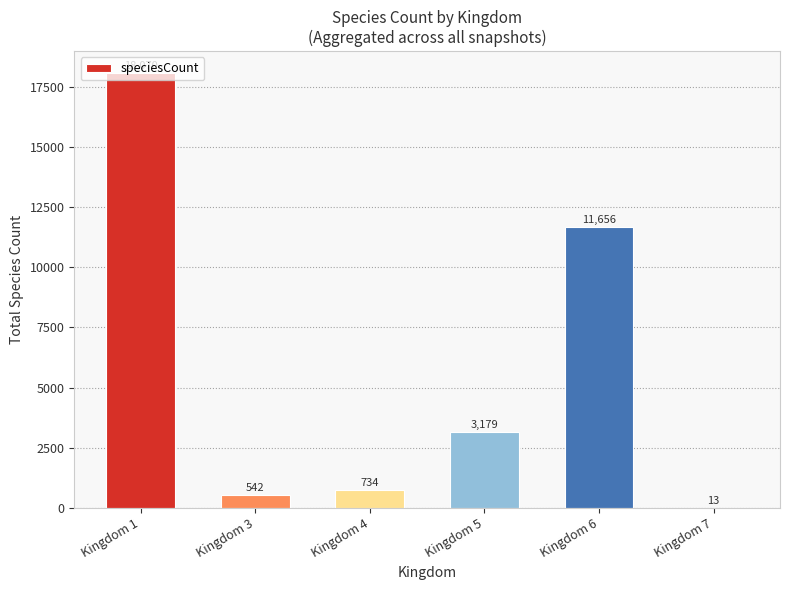

What is the ratio of the value at Kingdom 1 to the value at Kingdom 4?

24.6